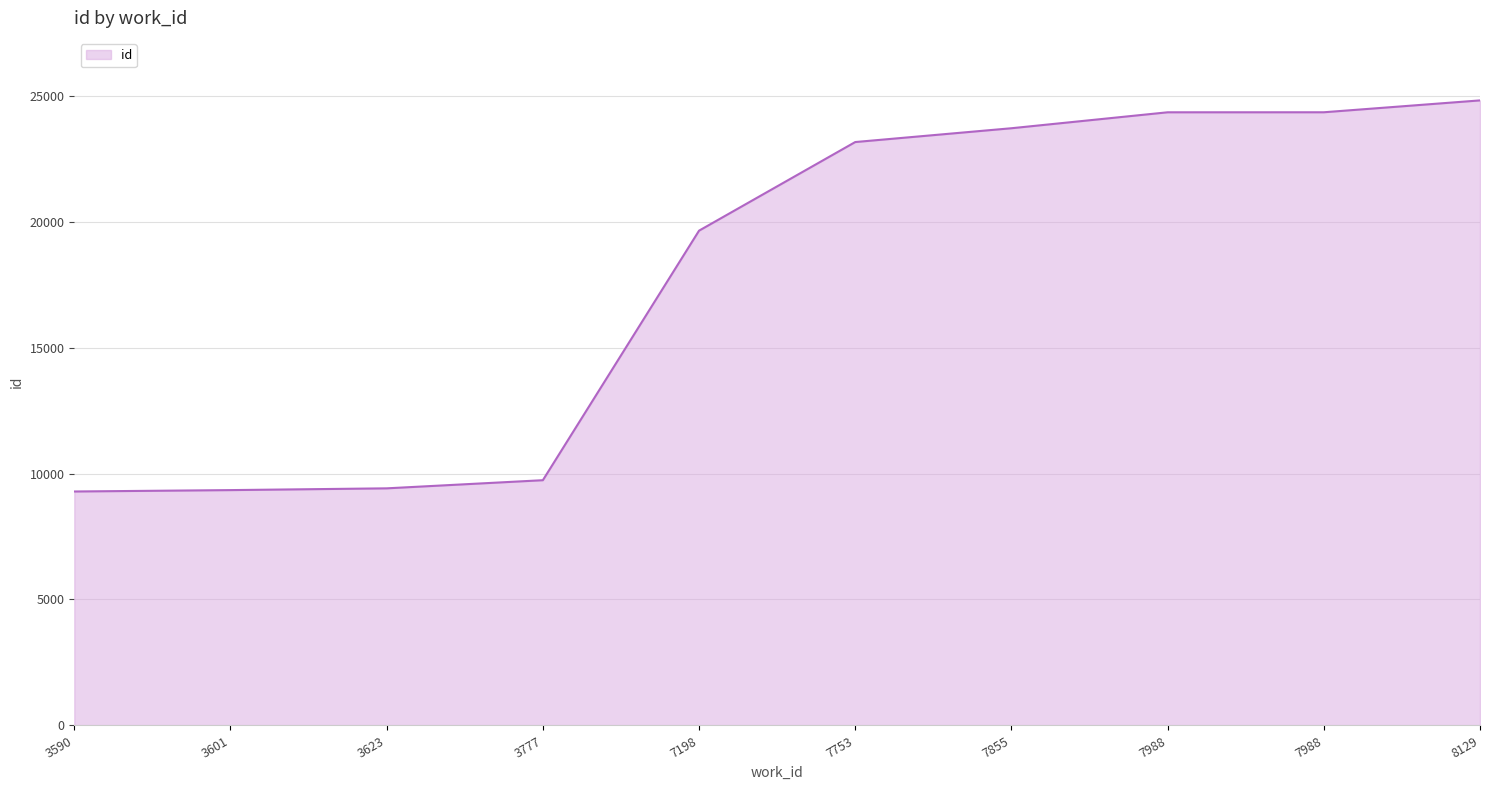

What is the value of the 6th point from the left?

23155